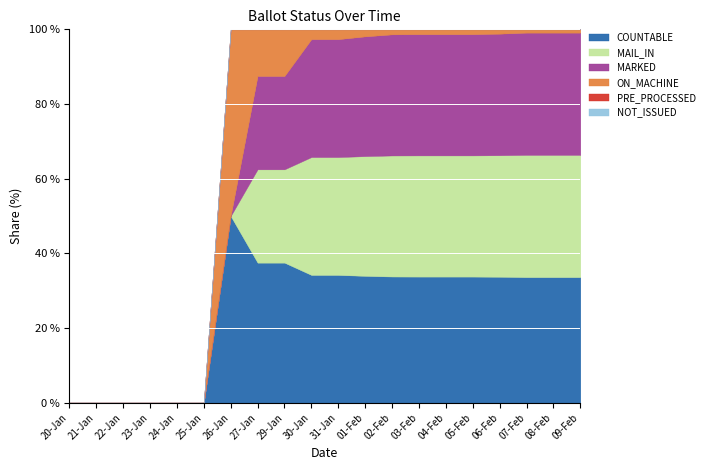

Which category has the lowest value across all series?

20-Jan